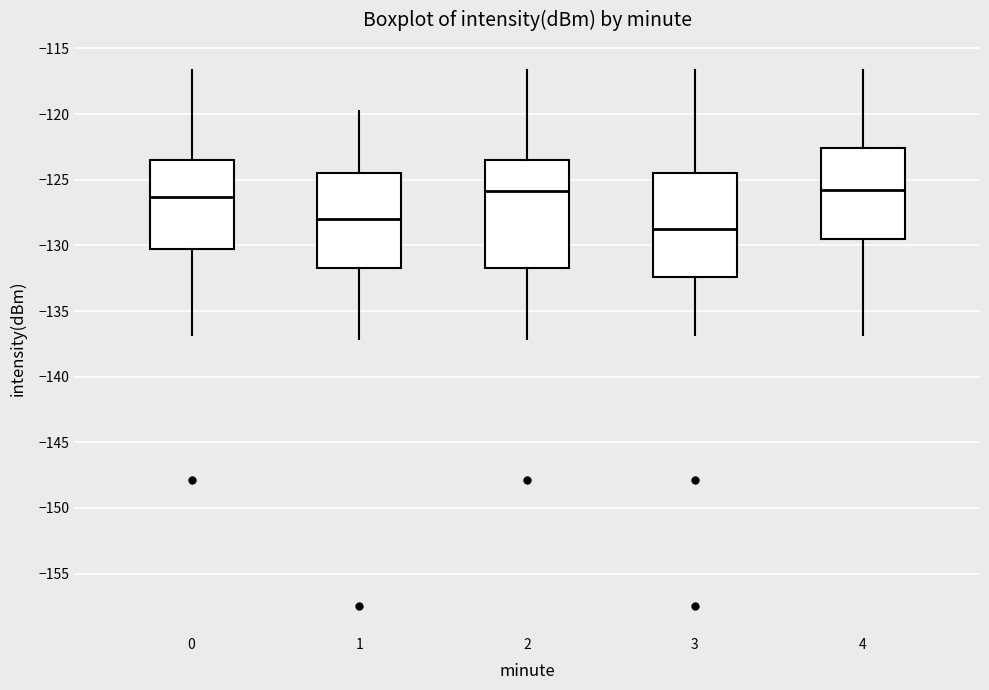

Reading left to right, read every box against the y-axis: the position of its median line, the range the box covers, and the ends of its whiskers. The values are not printed on the chart, so give them approximately, as read against the axis.

0: median -126.5, box -130.0 to -123.5, whiskers -137.0 to -116.5
1: median -128.0, box -131.5 to -124.5, whiskers -137.0 to -119.5
2: median -126.0, box -131.5 to -123.5, whiskers -137.0 to -116.5
3: median -129.0, box -132.5 to -124.5, whiskers -137.0 to -116.5
4: median -126.0, box -129.5 to -122.5, whiskers -137.0 to -116.5